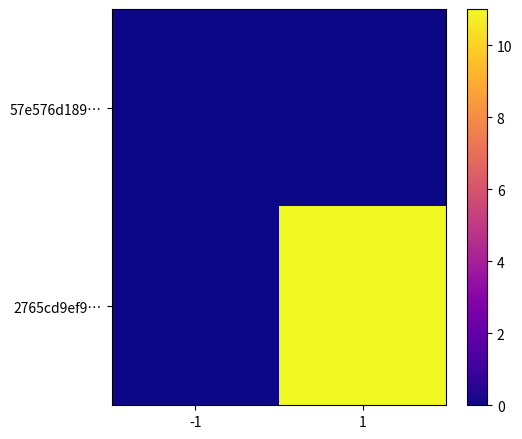

Count the number of categories in the chart.

2